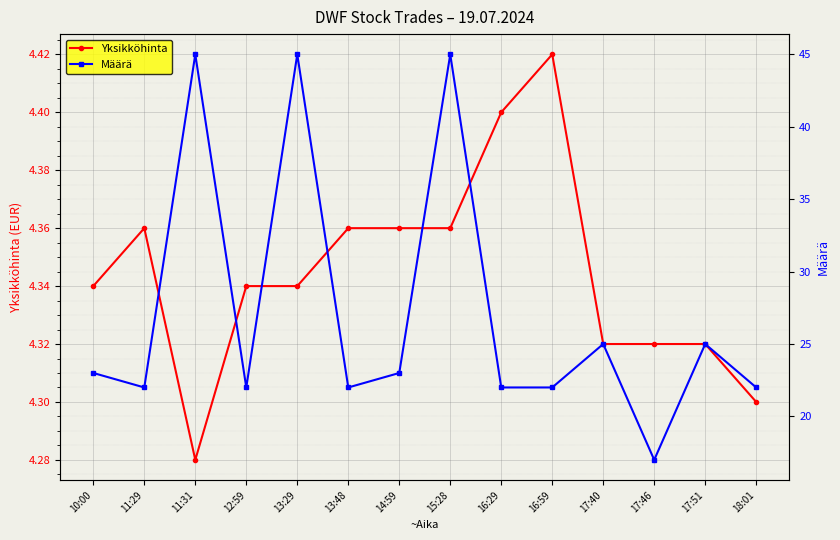

The value of Määrä at 10:00 is 23.0. True or false?

True